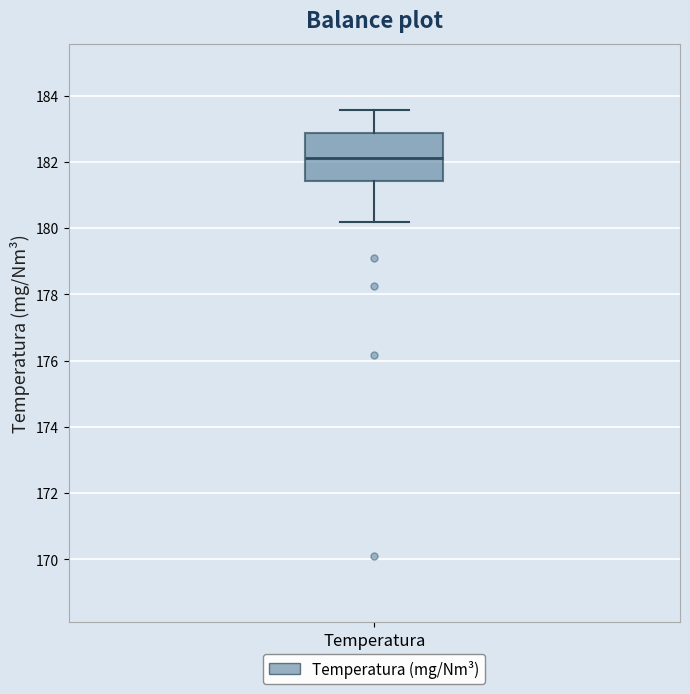

Where does the median line of the box for Temperatura sit on the y-axis? The values are not printed on the chart, so give them approximately, as read against the axis.

182.2